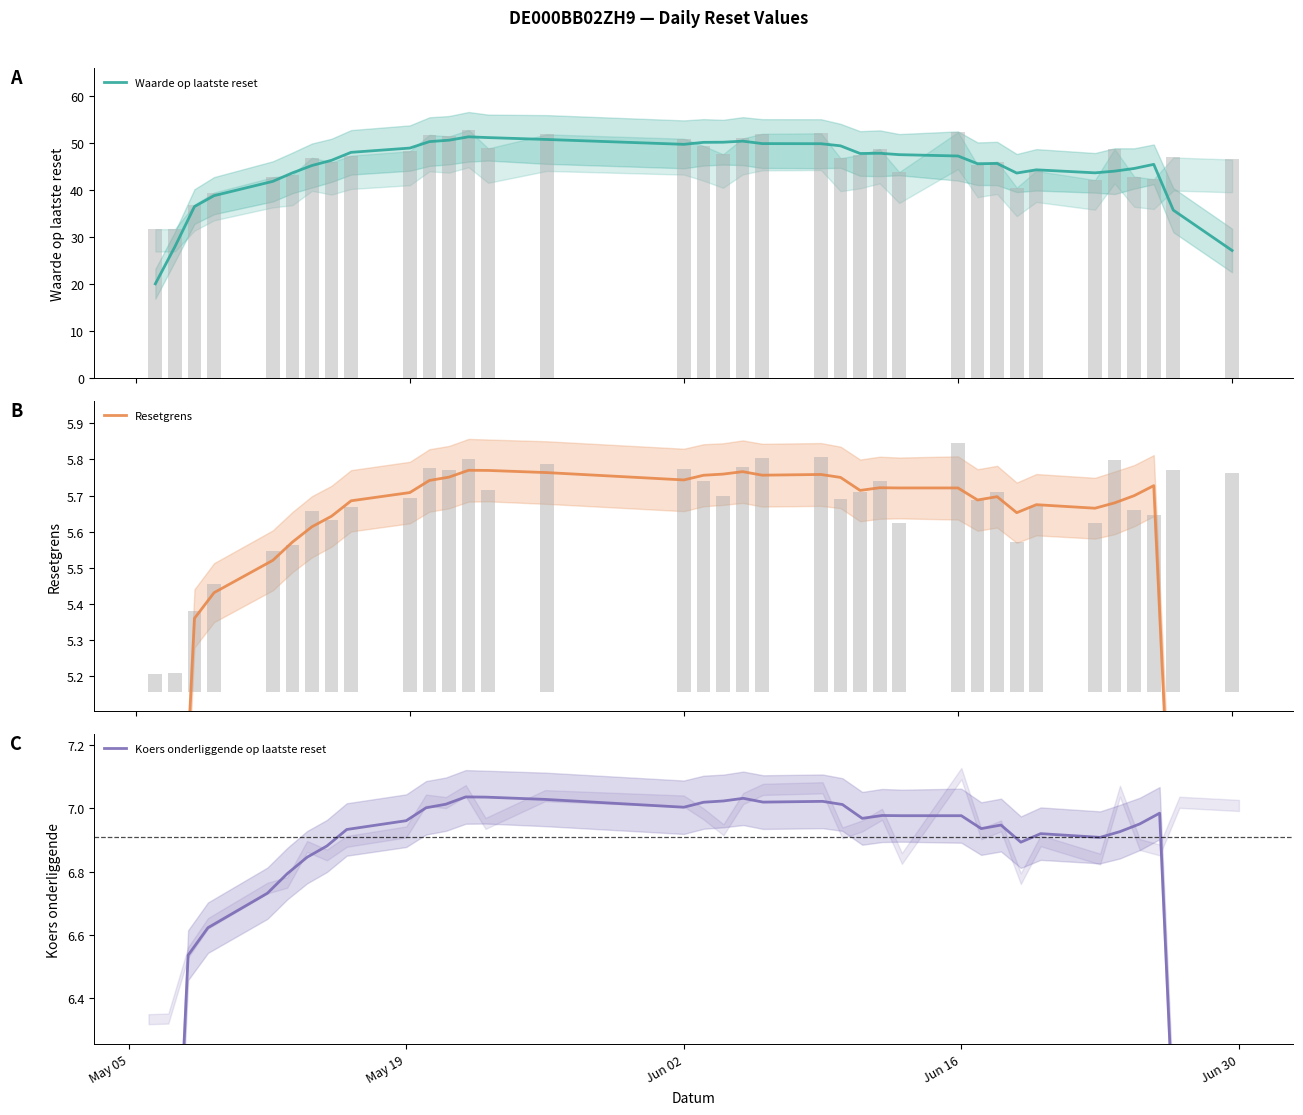

What is the minimum value for Waarde op laatste reset?

20.1